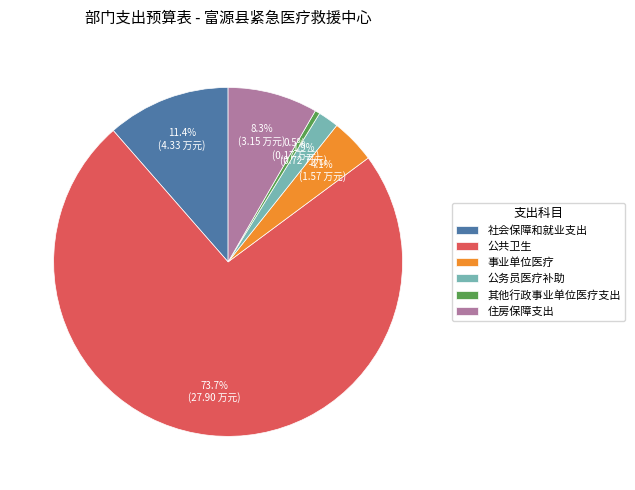

What is the total percentage of 公务员医疗补助 and 住房保障支出?

10.2%